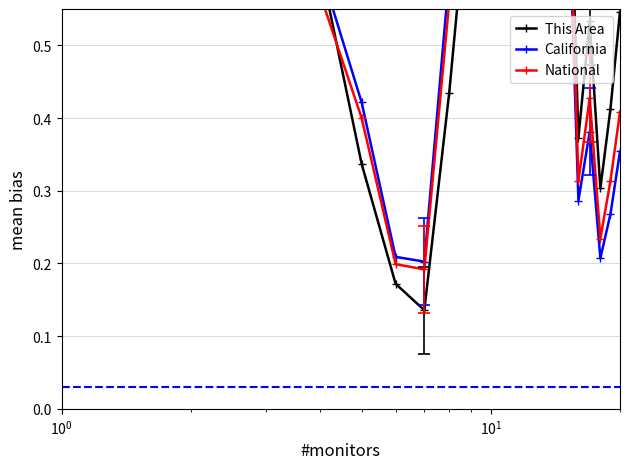

Is this an area chart (filled region under the line)?

No